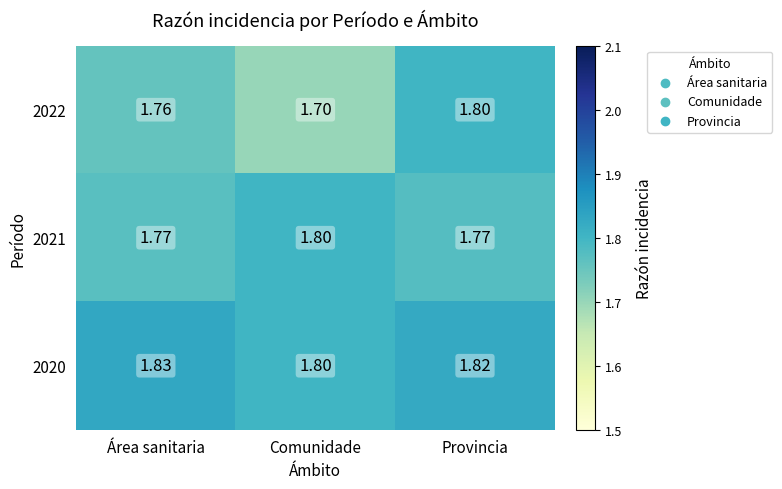

Rank the categories by 2022 value from lowest to highest.

Comunidade, Área sanitaria, Provincia